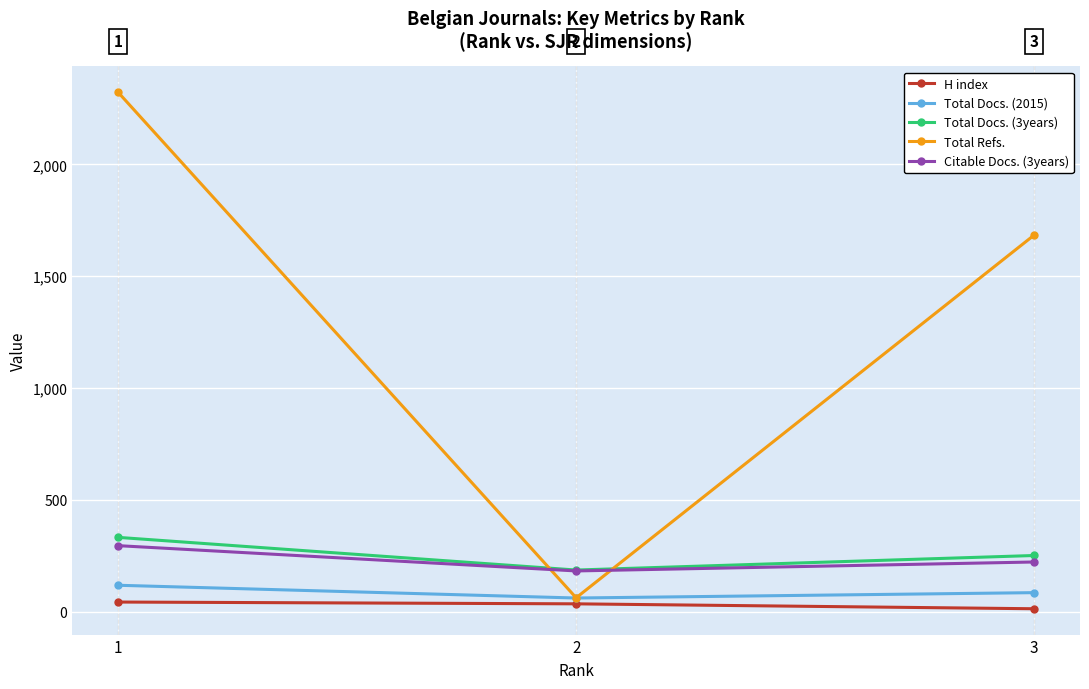

How many lines are shown in the chart?

5